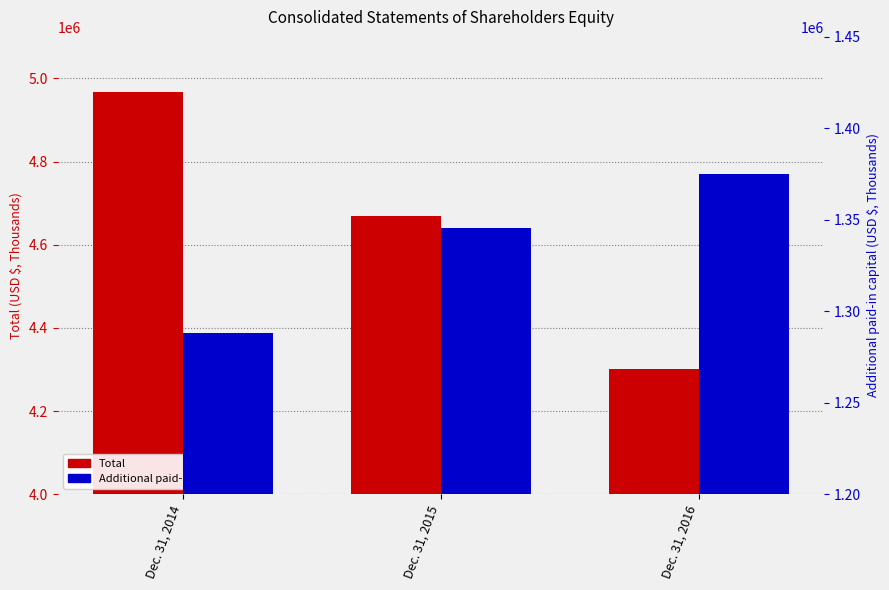

True or false: Total has a value of 4668900 at Dec. 31, 2015.

True